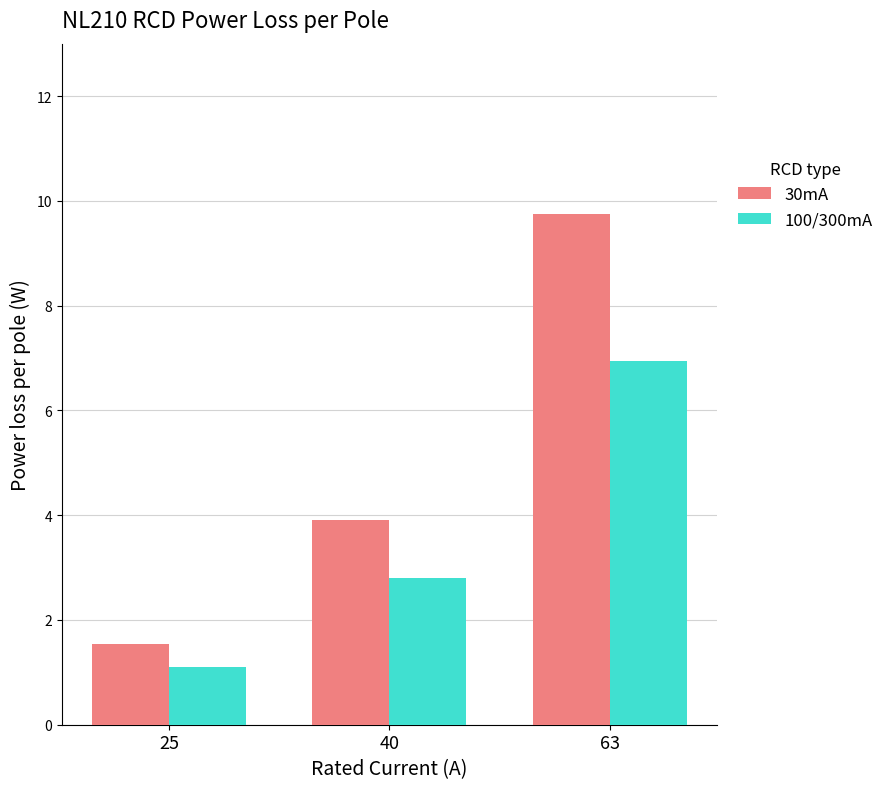

What is the value of the 30mA bar at the 2nd from the left?

3.9